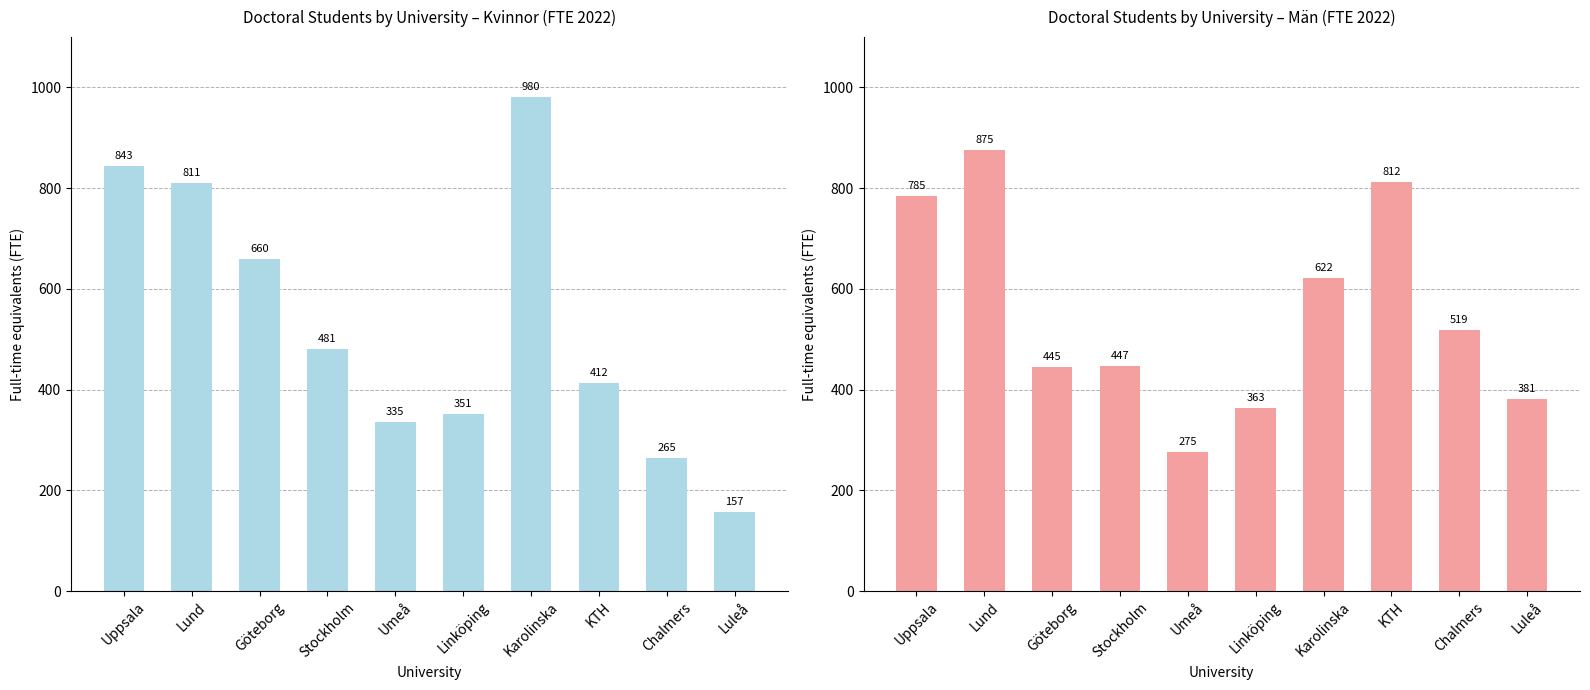

Where is Kvinnor nearest to the value 568?

Stockholm